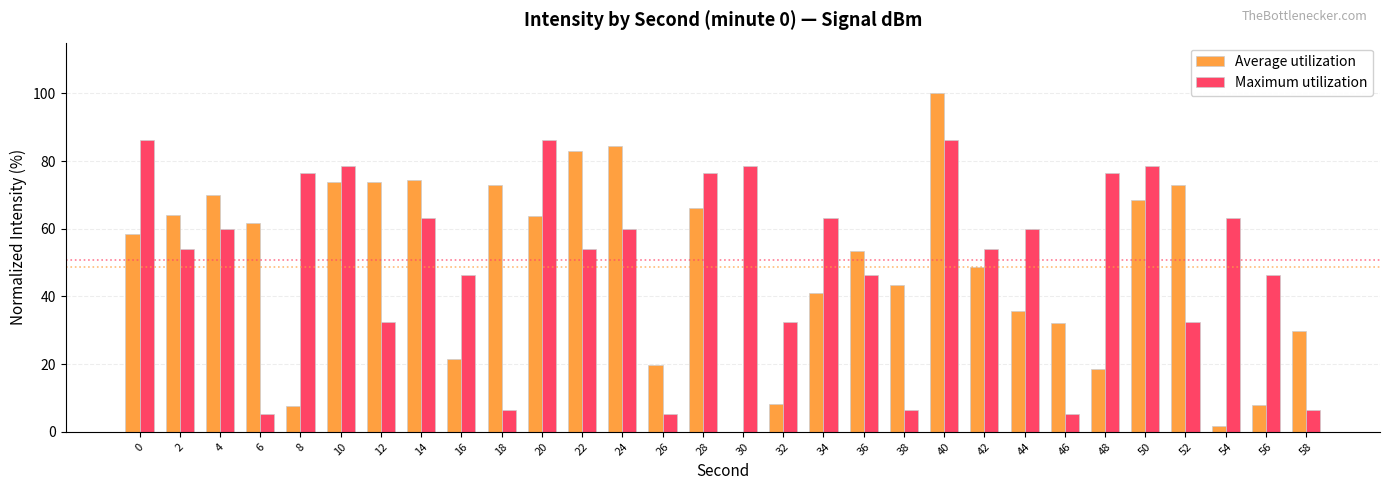

Which series changed the most between 10 and 14?

Maximum utilization